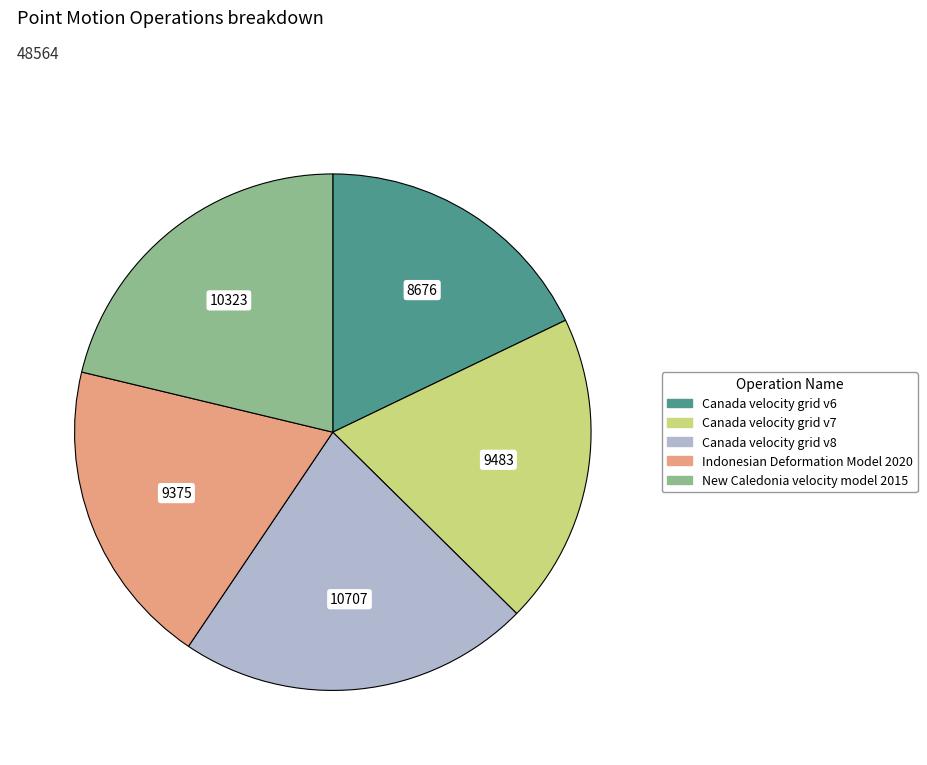

Combined, do Canada velocity grid v6 and Canada velocity grid v7 account for over 50%?

No